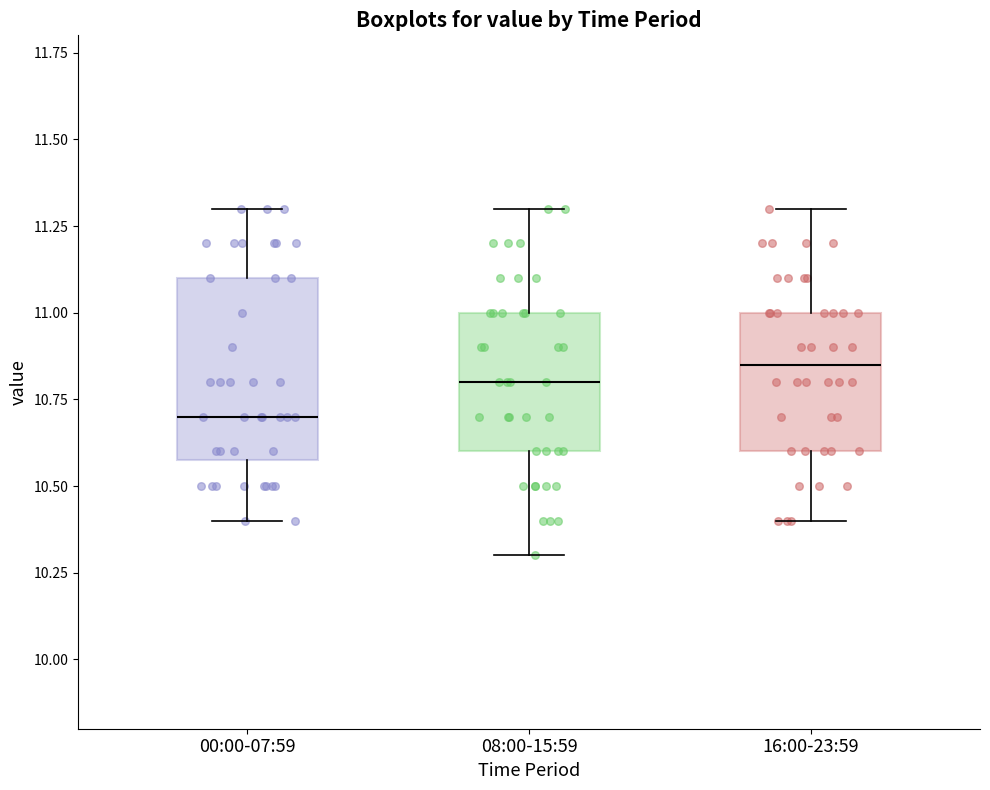

Which box has the lowest median line?

00:00-07:59